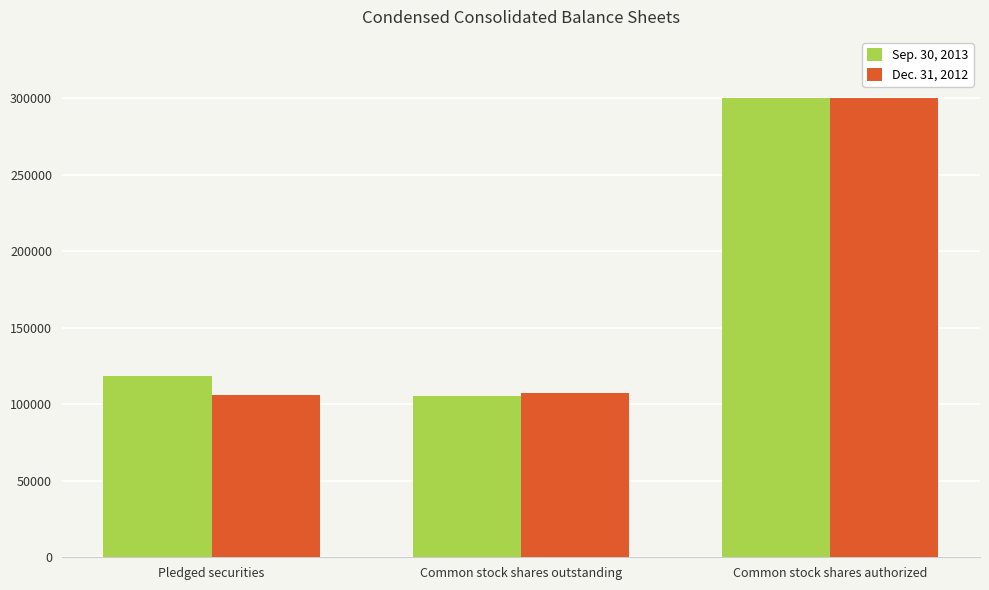

What is the sum of the Dec. 31, 2012 values at Common stock shares outstanding and Pledged securities?

213088